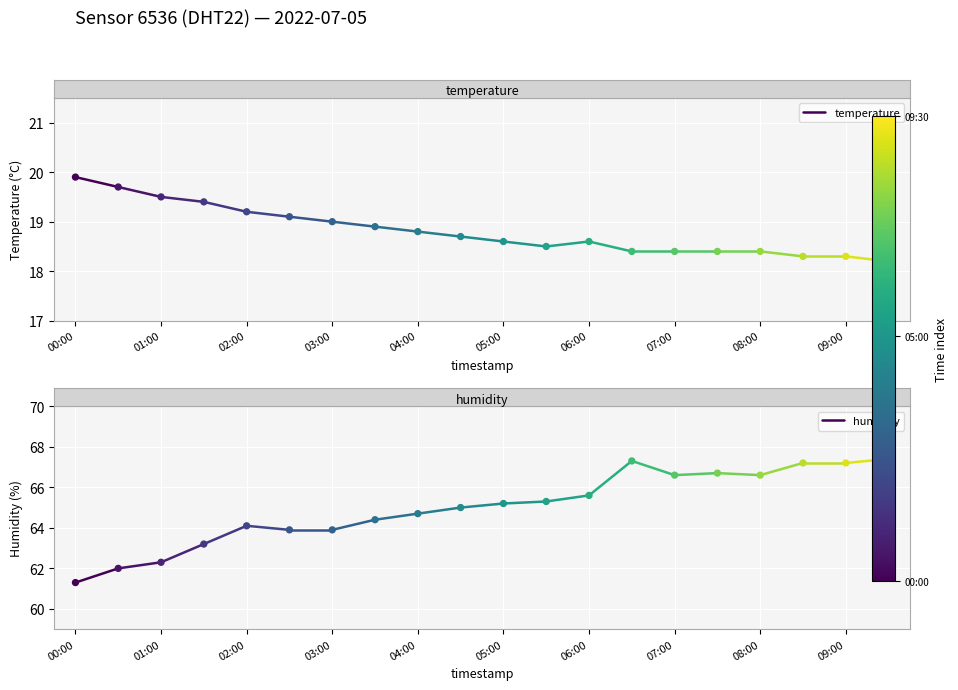

Which series has the largest Y range (max minus min)?

humidity